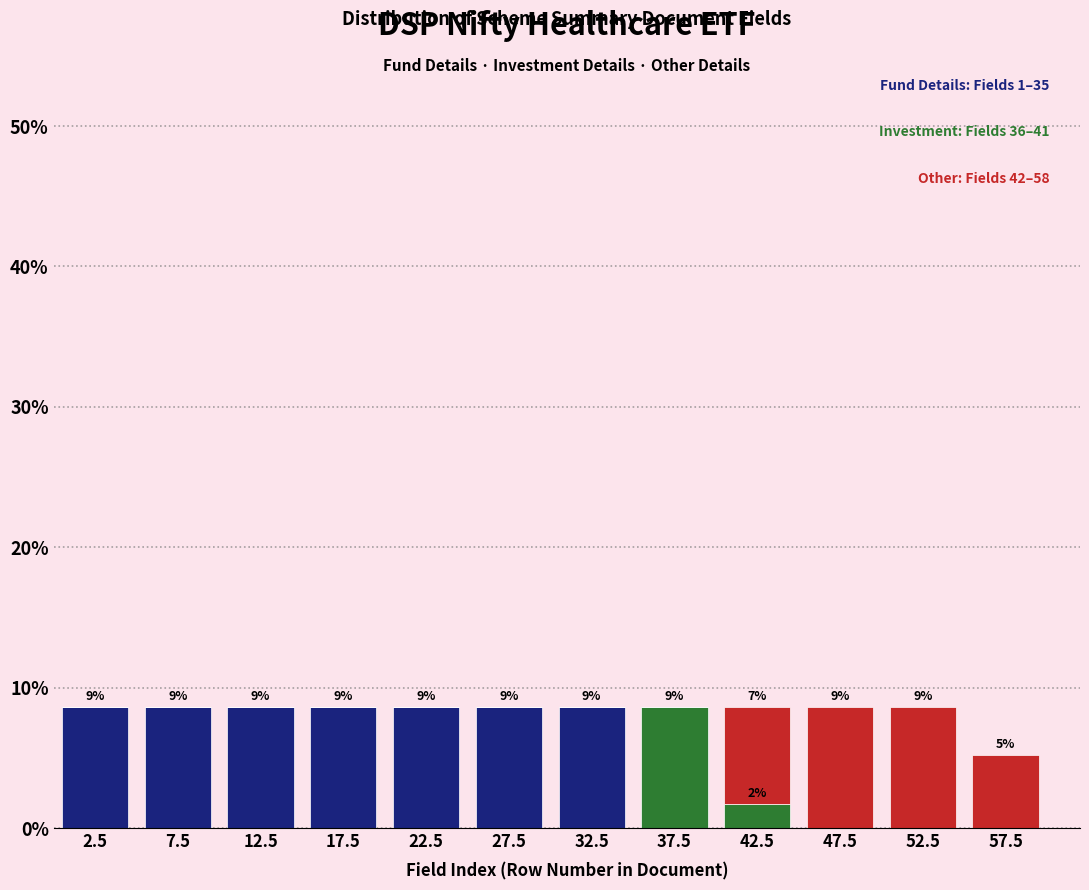

What is the total value across all series at 37.5?

8.6